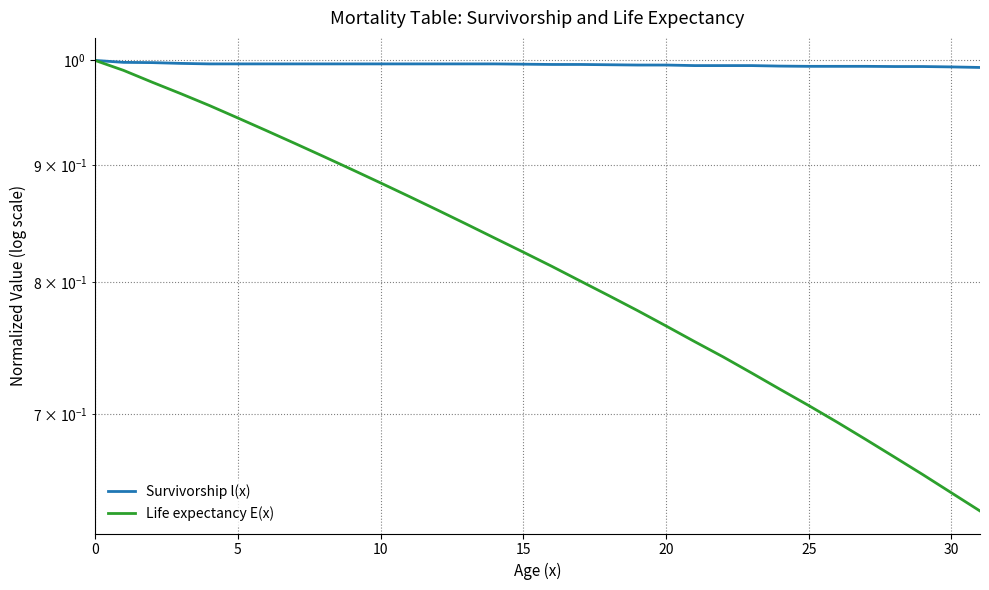

What is the label of the 24th point from the left?

23